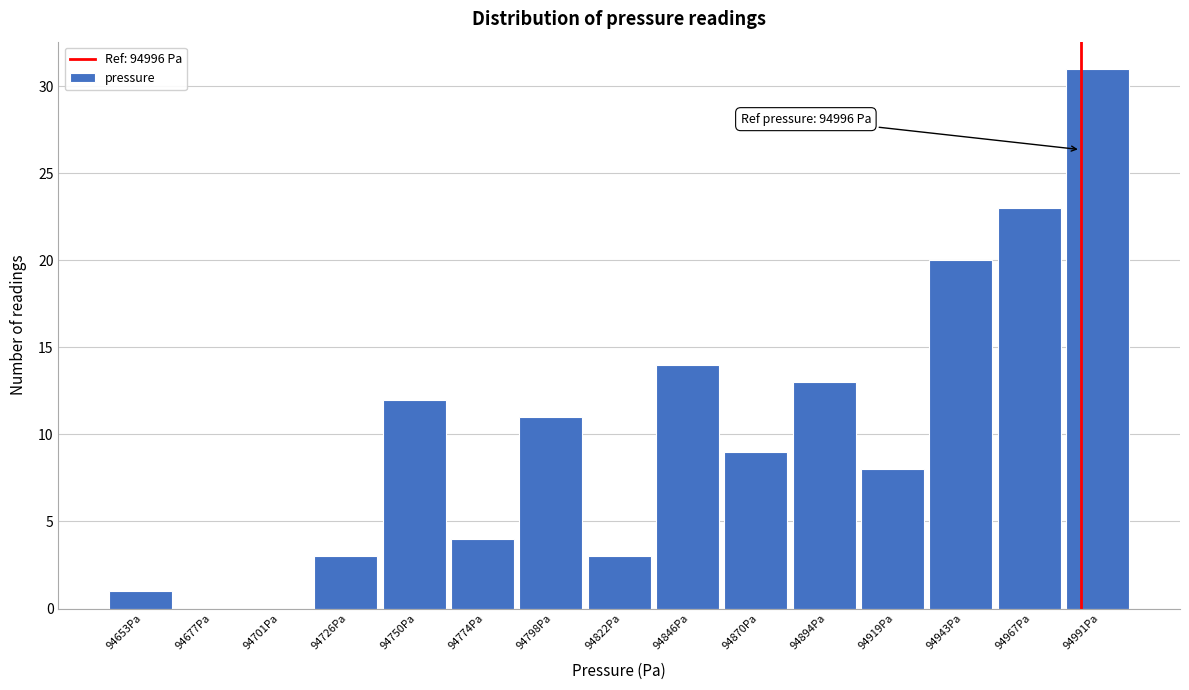

Reading right to left, transcribe all the data shown in this chart.

94991Pa=31	94967Pa=23	94943Pa=20	94919Pa=8	94894Pa=13	94870Pa=9	94846Pa=14	94822Pa=3	94798Pa=11	94774Pa=4	94750Pa=12	94726Pa=3	94701Pa=0	94677Pa=0	94653Pa=1